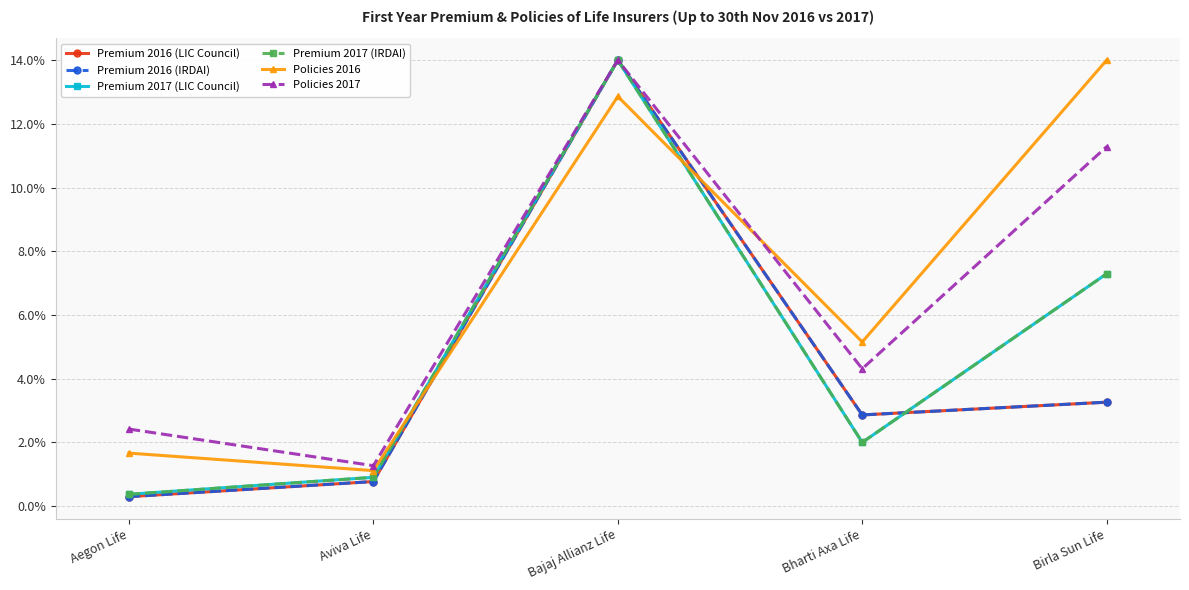

Where does the Premium 2017 (IRDAI) series first go above 1?

Bajaj Allianz Life